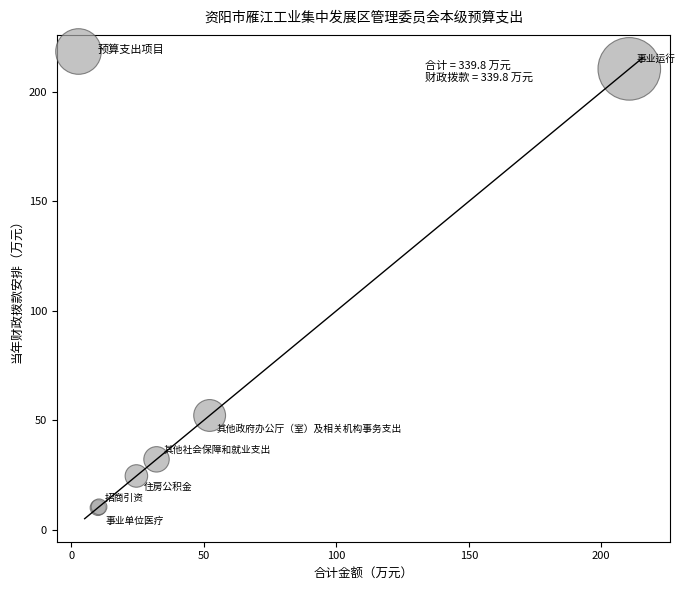

What Y value in the scatter plot is closest to 110?

52.2